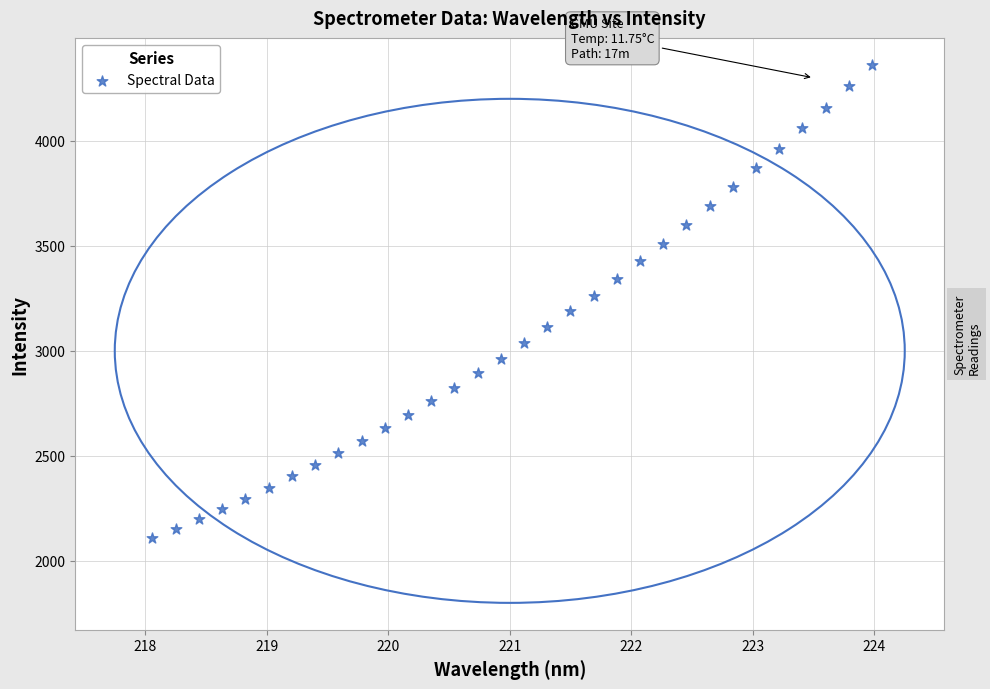

What is the range of Y values (max minus min)?

2253.2